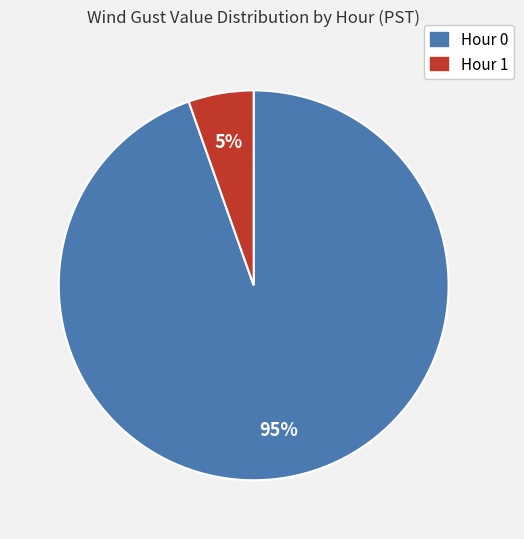

Which has a higher value, Hour 0 or Hour 1?

Hour 0